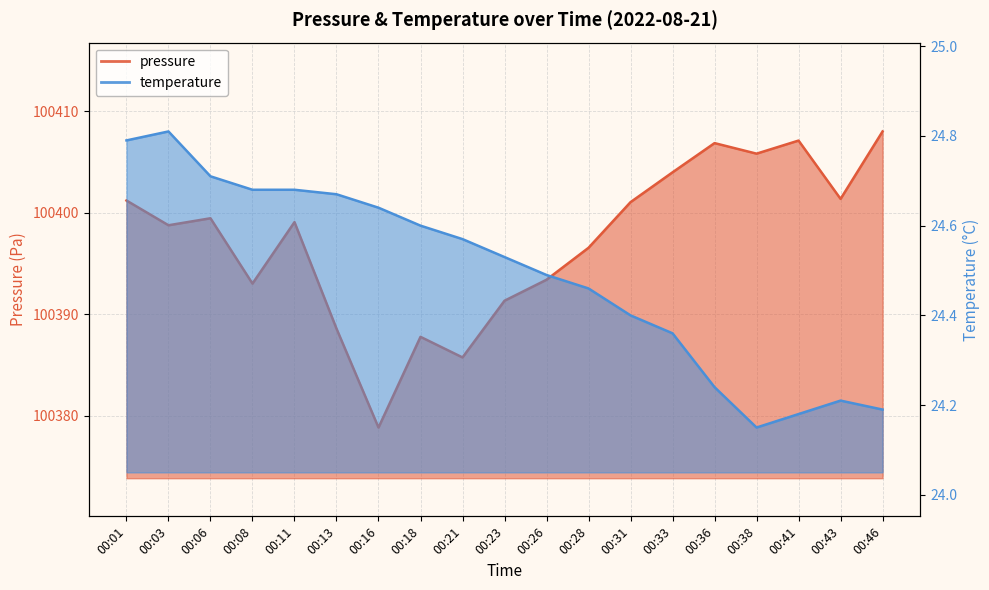

What is the value of the temperature point at the 4th from the left?

24.7